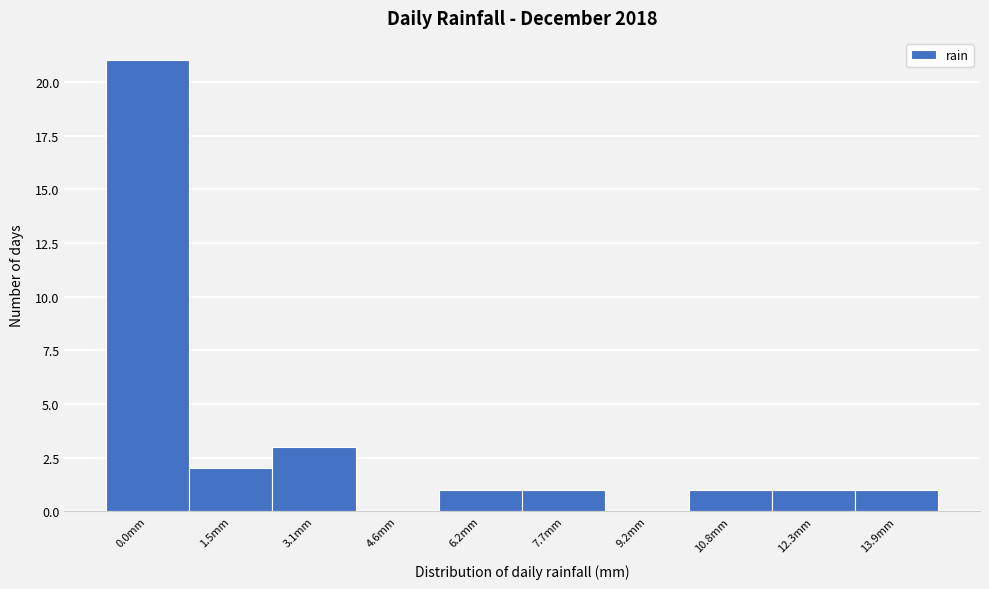

Reading left to right, what are all the values shown in this chart?

0.0mm=21	1.5mm=2	3.1mm=3	4.6mm=0	6.2mm=1	7.7mm=1	9.2mm=0	10.8mm=1	12.3mm=1	13.9mm=1